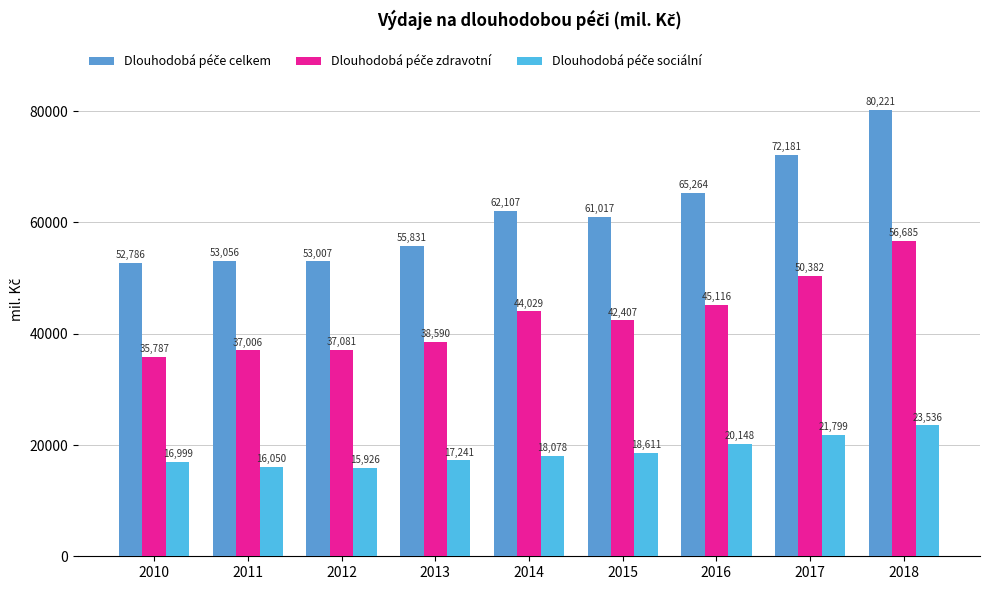

At how many categories does at least one series exceed 26536?

9